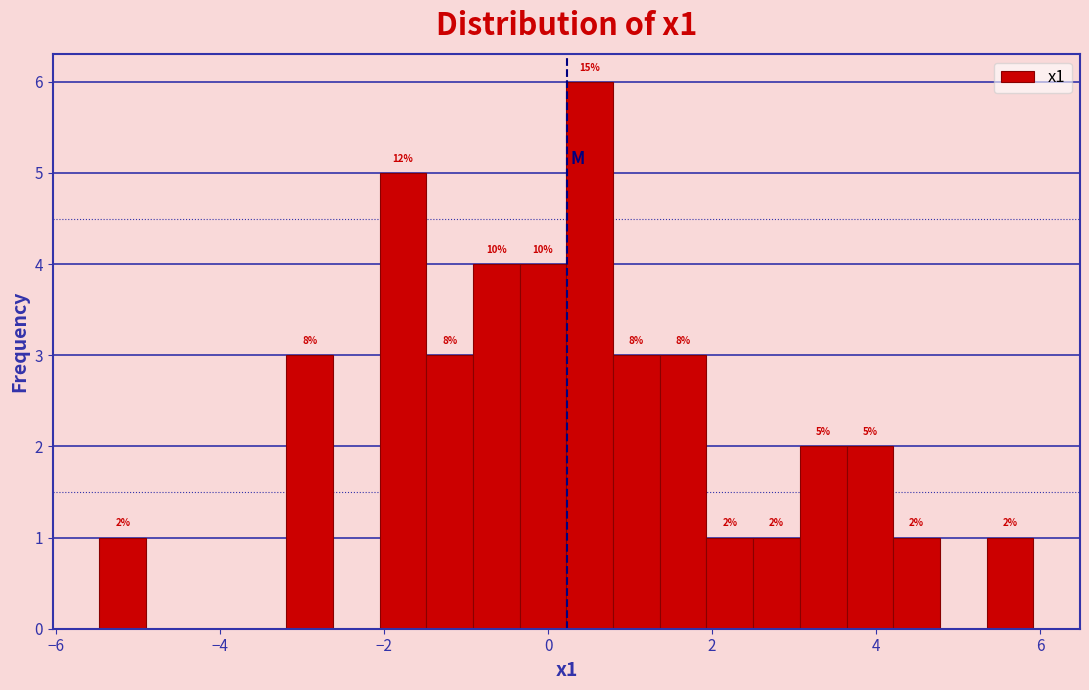

Read against the x-axis, roughly where is the centre of the tallest bar?

0.6